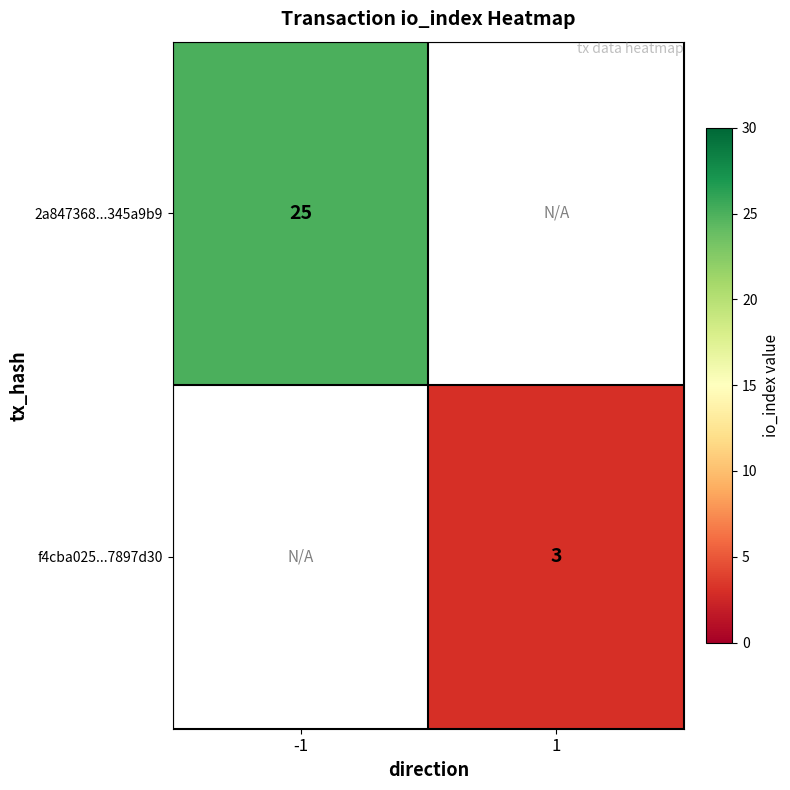

The value of 2a847368...345a9b9 at -1 is 39. True or false?

False